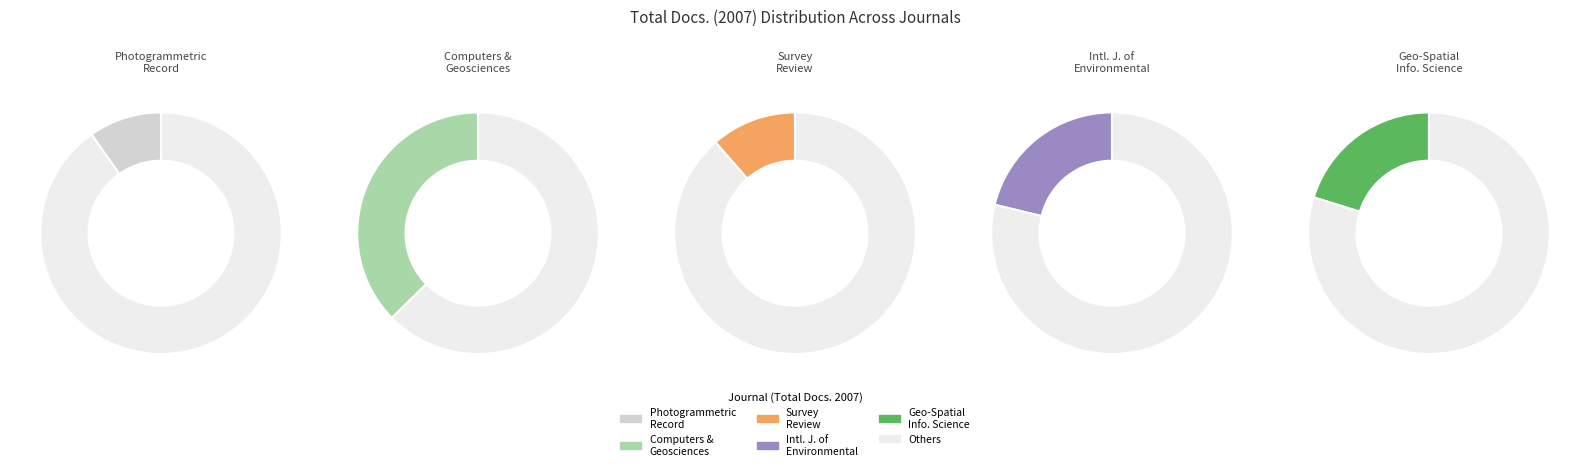

The Photogrammetric Record slice represents 10% of the pie. True or false?

True